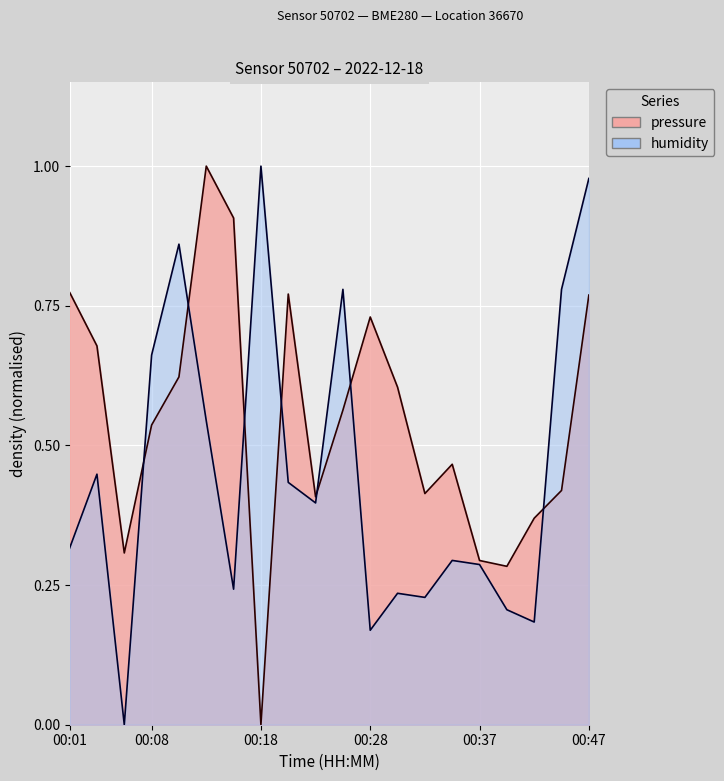

Rank the series by their maximum value, from highest to lowest.

pressure, humidity